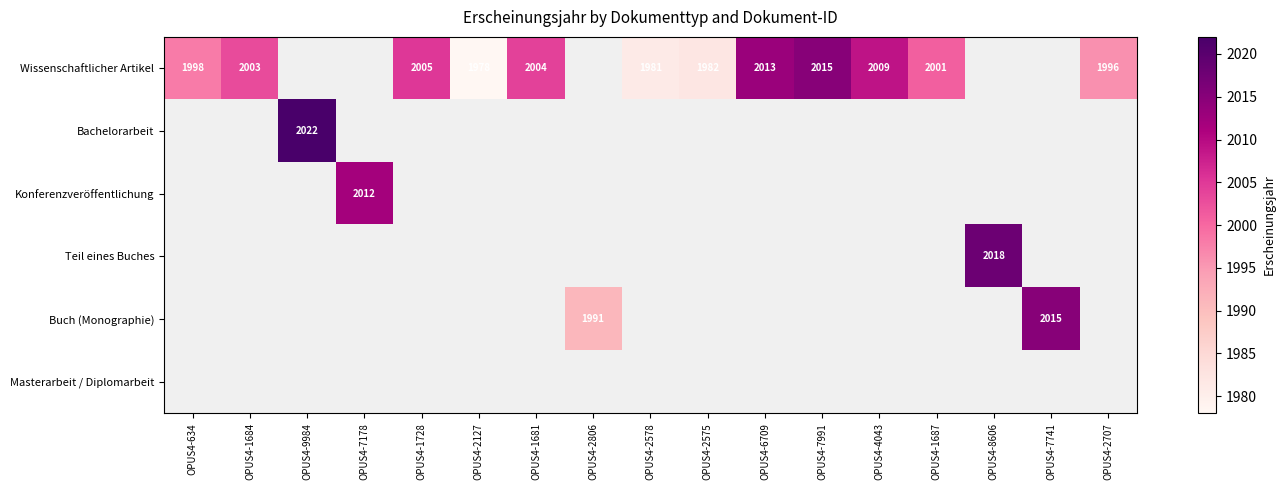

The Wissenschaftlicher Artikel series shows 2001 at OPUS4-1687. True or false?

True